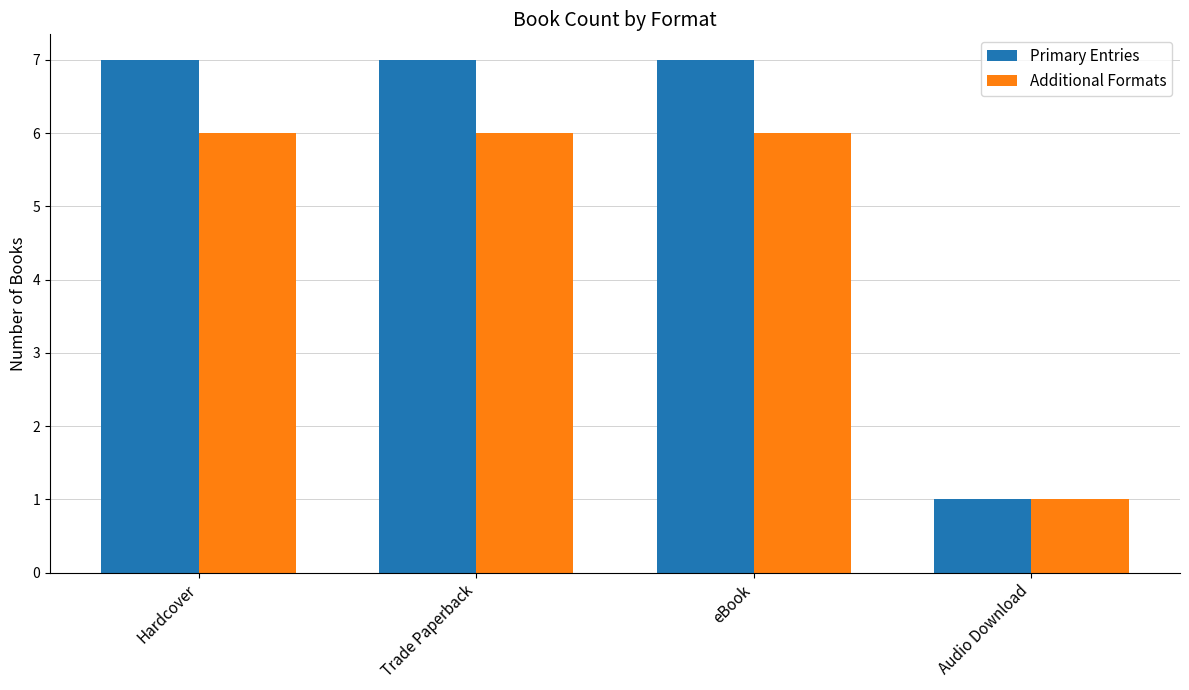

Read the Additional Formats value at Audio Download.

1